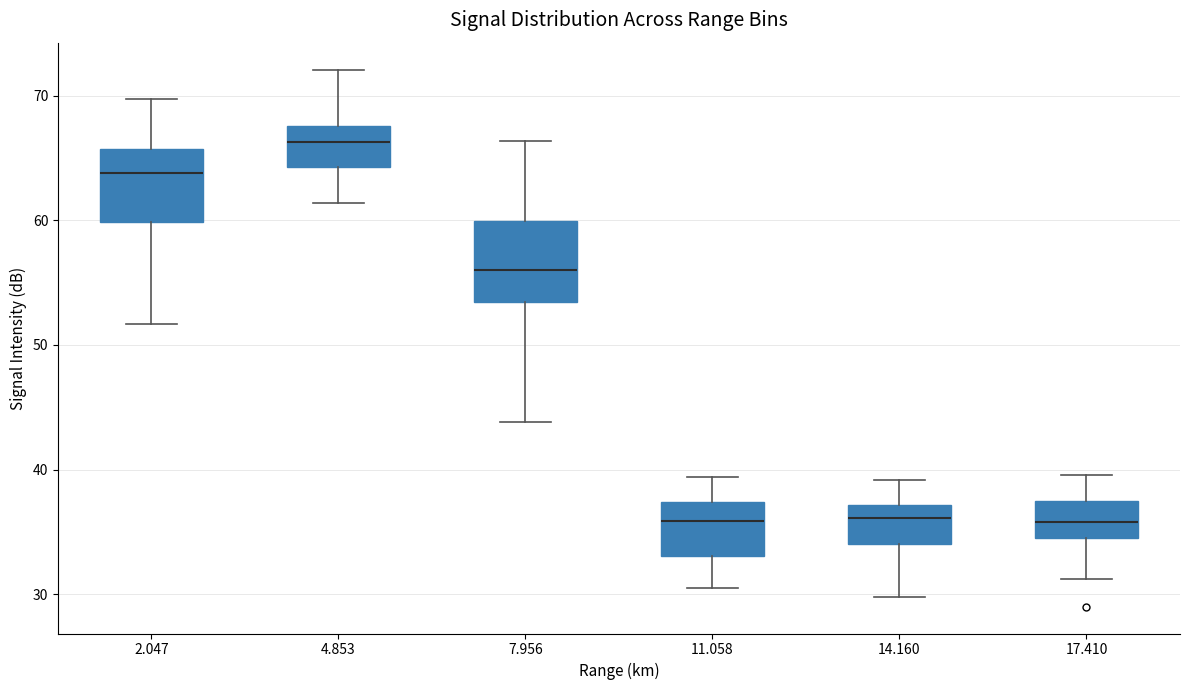

Reading left to right, read every box against the y-axis: the position of its median line, the range the box covers, and the ends of its whiskers. The values are not printed on the chart, so give them approximately, as read against the axis.

2.047: median 64, box 60 to 66, whiskers 52 to 70
4.853: median 66, box 64 to 68, whiskers 61 to 72
7.956: median 56, box 53 to 60, whiskers 44 to 66
11.058: median 36, box 33 to 37, whiskers 31 to 39
14.160: median 36, box 34 to 37, whiskers 30 to 39
17.410: median 36, box 35 to 38, whiskers 31 to 40